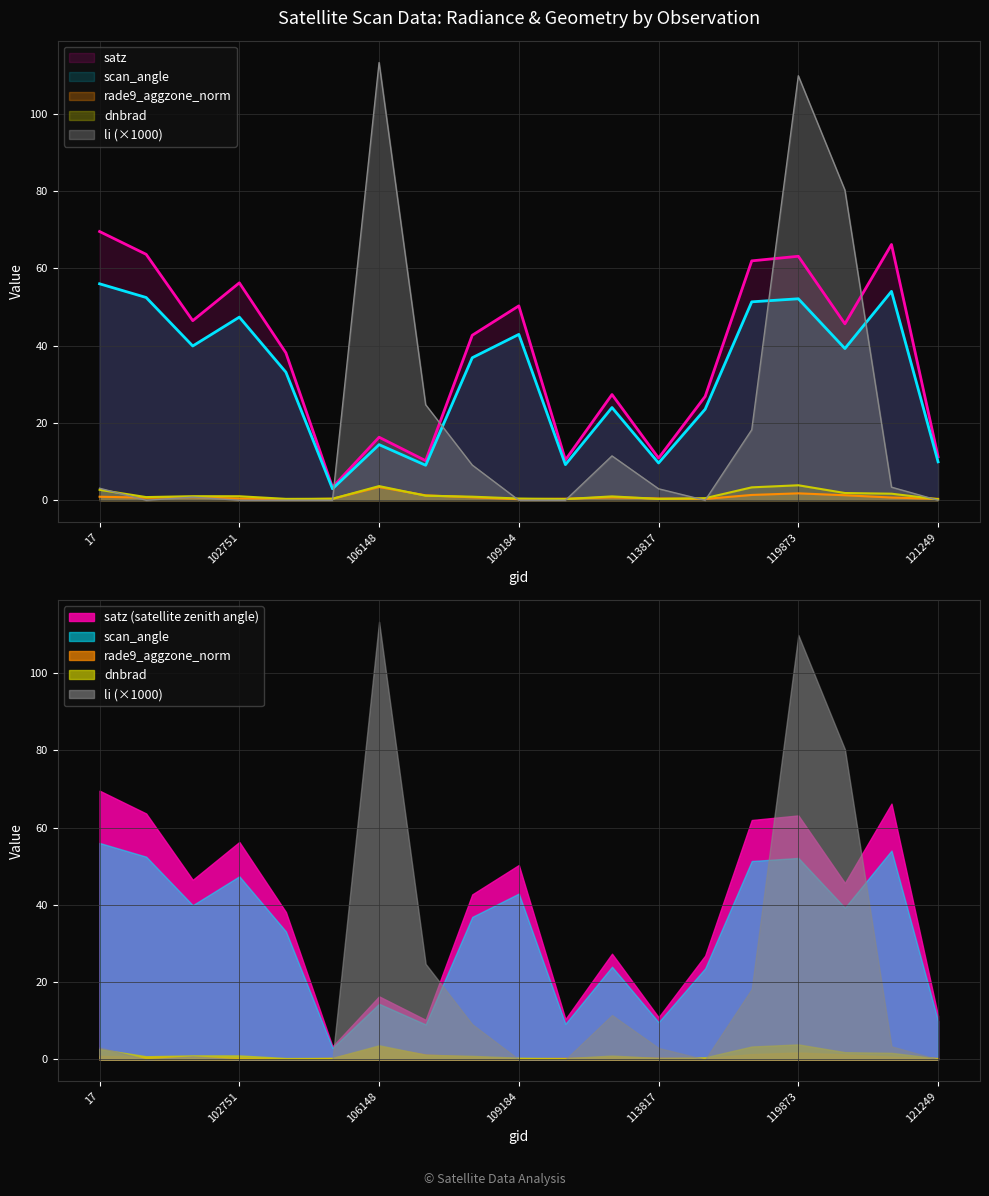

True or false: satz and rade9_aggzone_norm intersect in this chart.

False